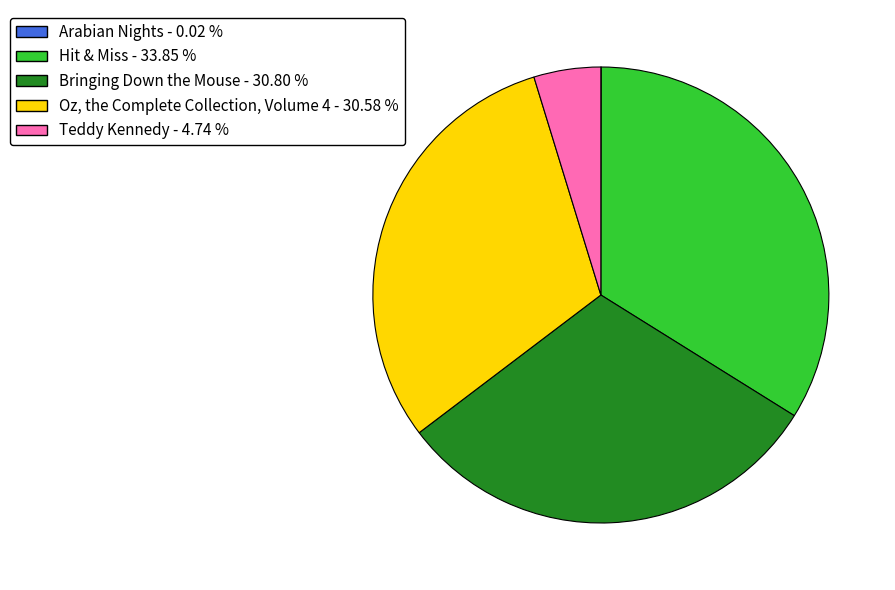

Is Hit & Miss the majority of the pie?

No